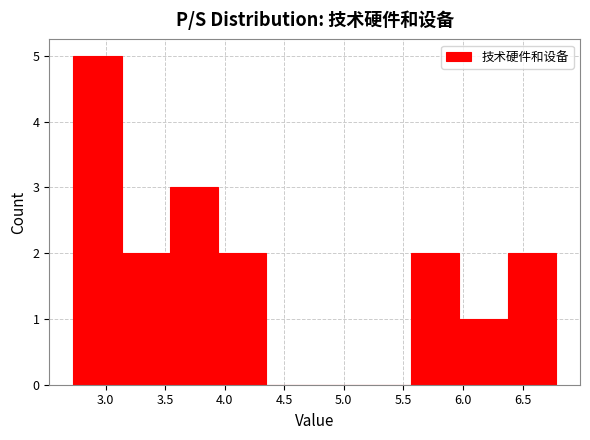

Over which range of the x-axis is the bar tallest?

2.730 to 3.135